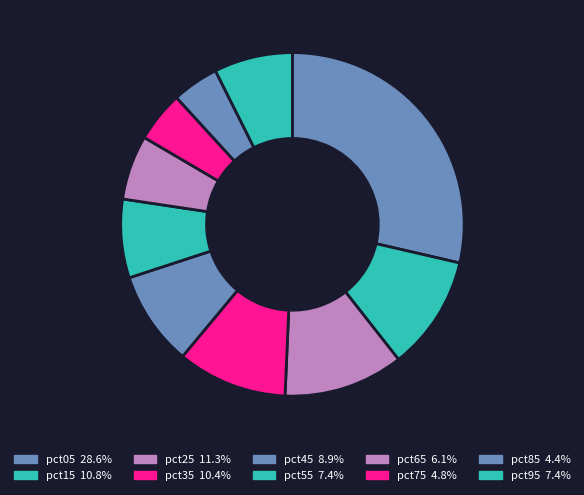

Is there a majority slice in this chart?

No